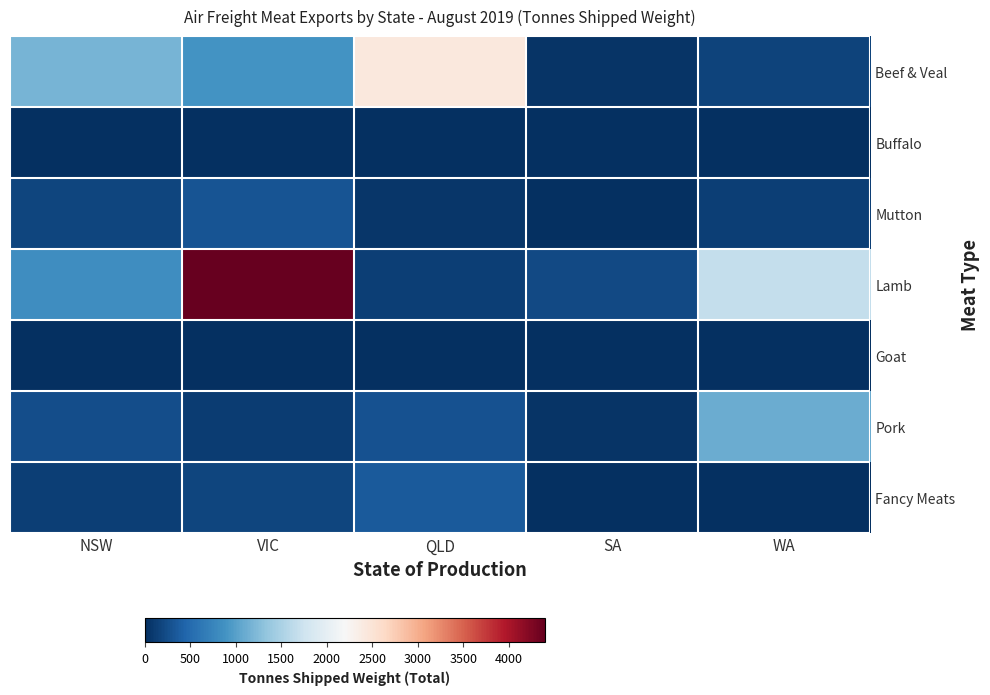

What is the difference between the highest and lowest values at WA?

1671.5